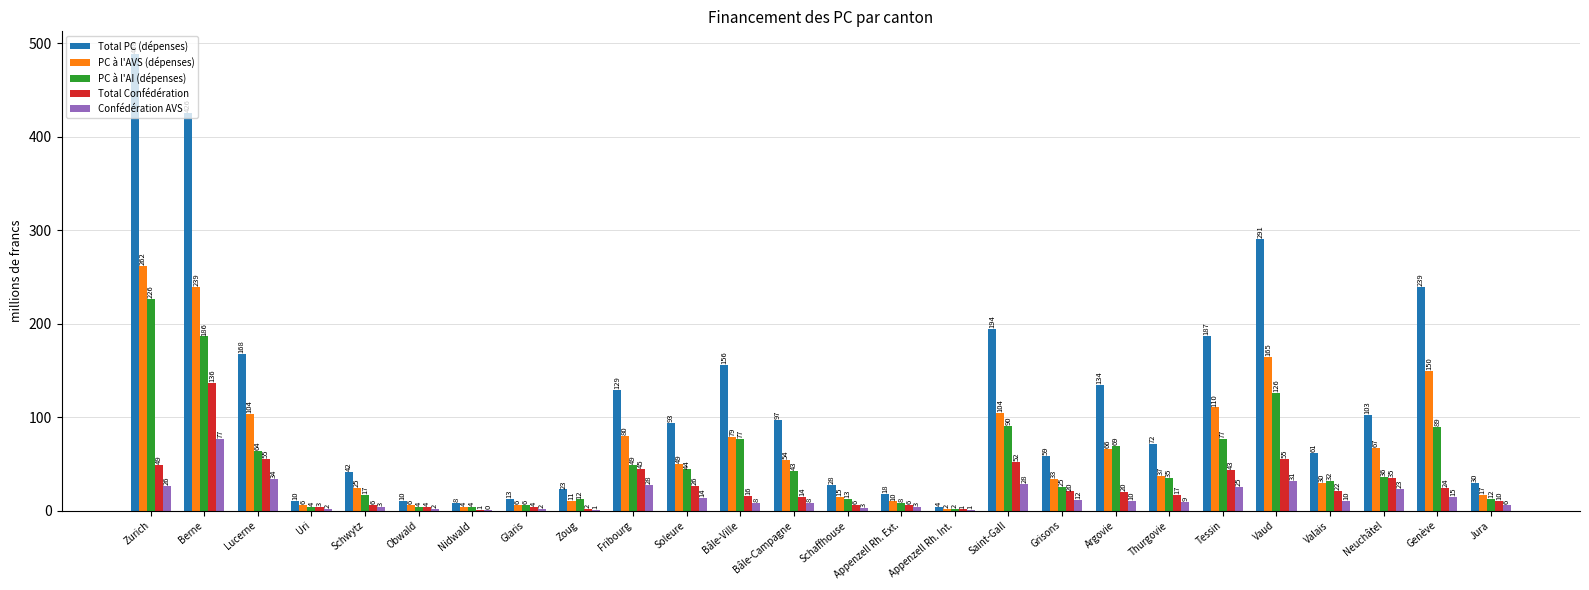

What is the sum of all PC à l'AI (dépenses) values?

1349.3